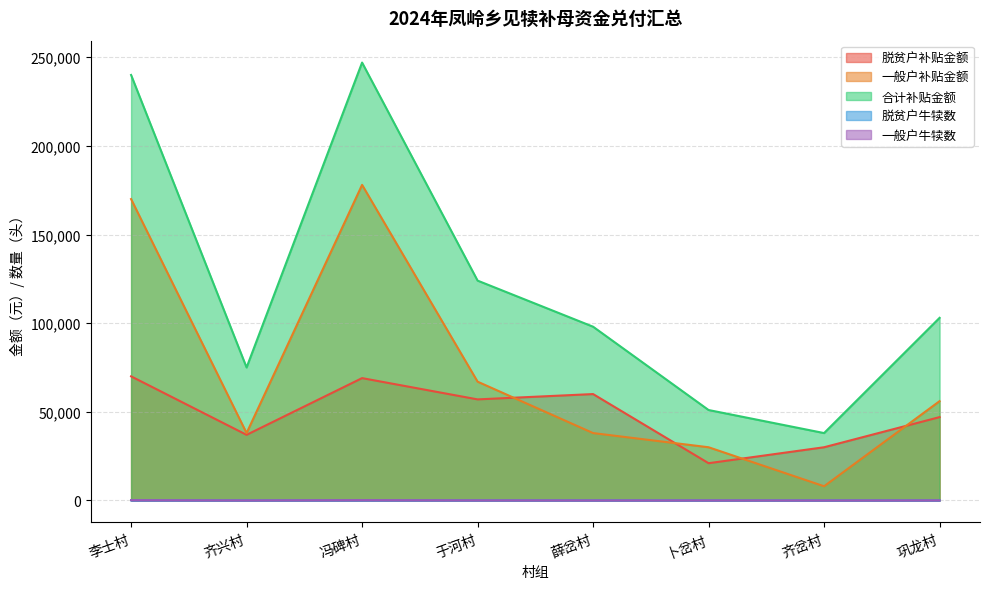

Does the chart have visible grid lines?

Yes